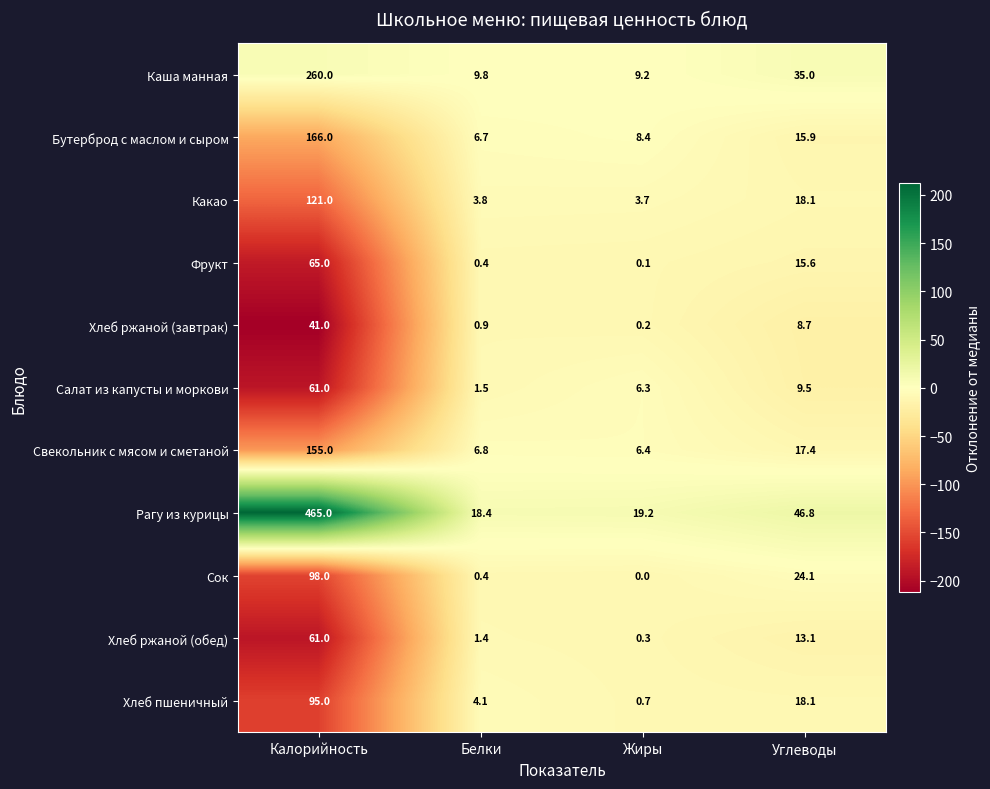

What is the total value across all series at Калорийность?

1588.0